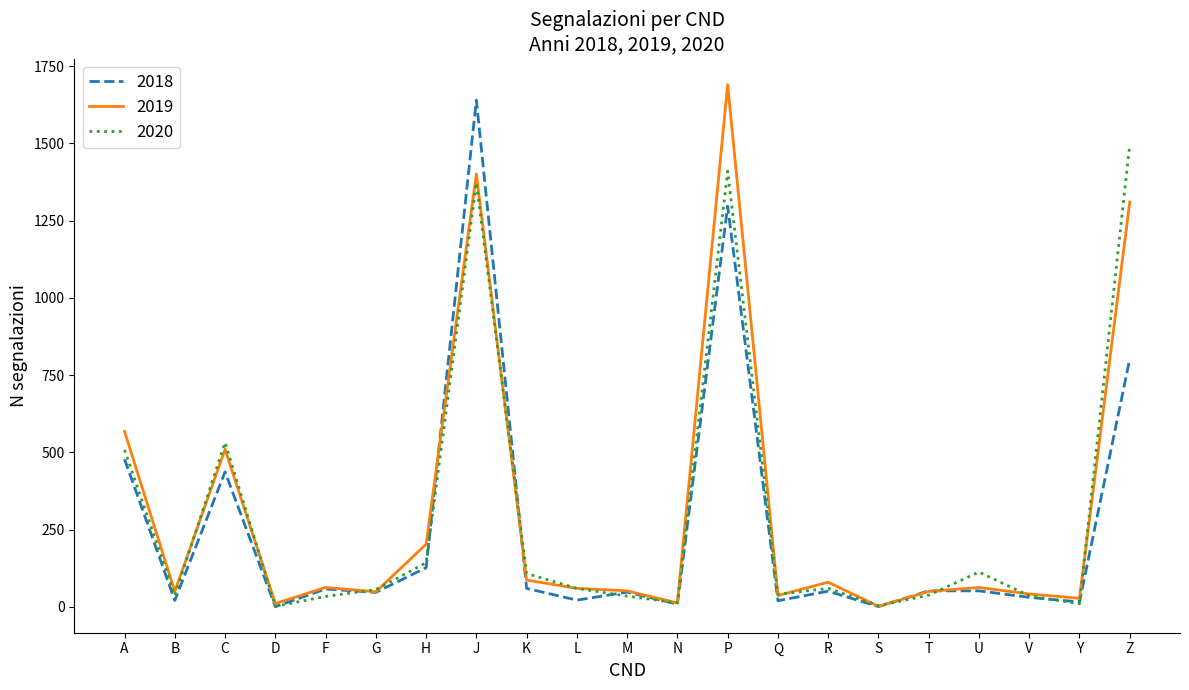

What is the spread (max minus min) of values at P?

393